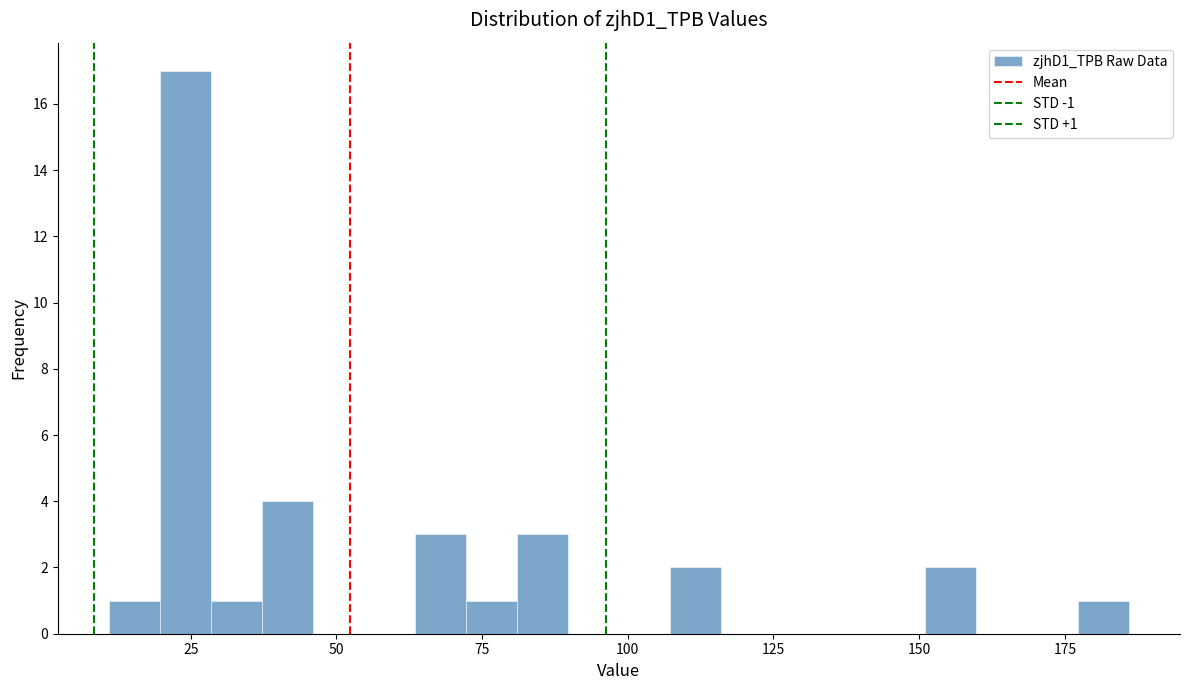

Around what value on the x-axis is the tallest bar? Give the approximate position of its centre, as read against the axis.

25